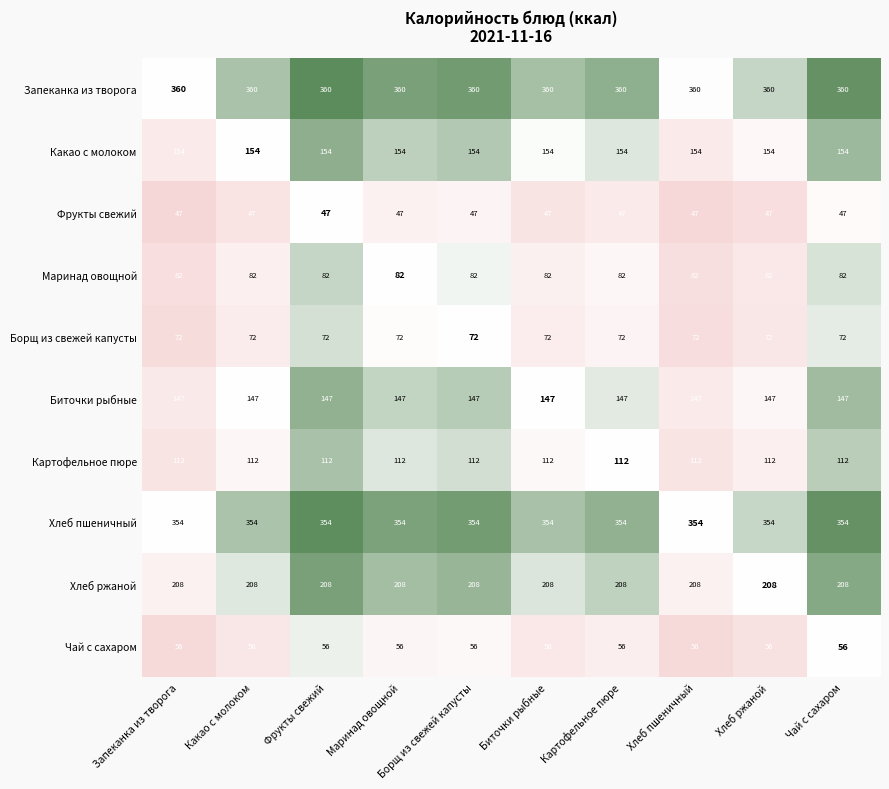

What is the spread (max minus min) of values at Фрукты свежий?

313